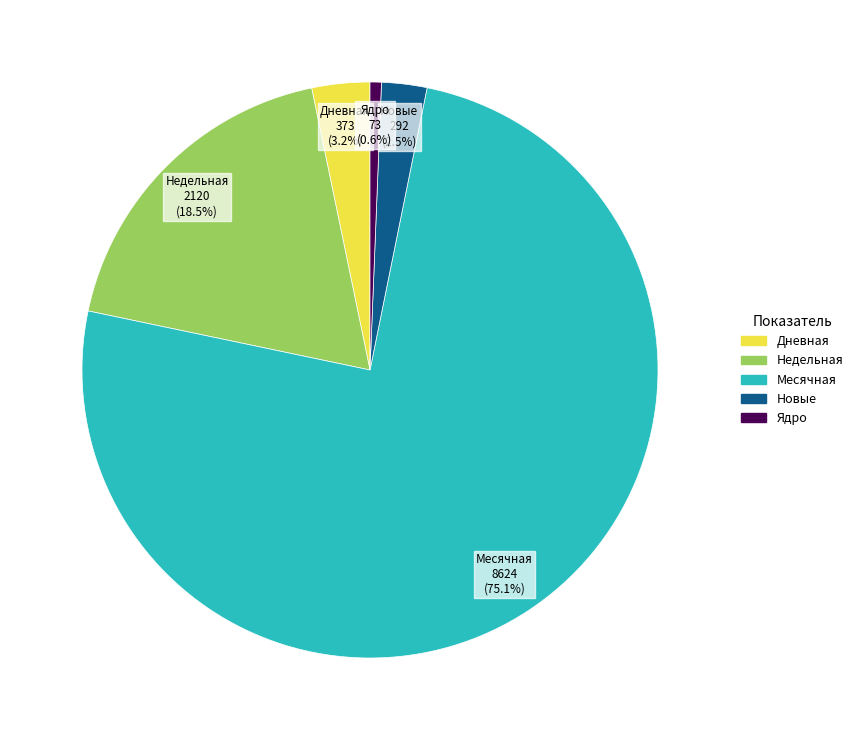

Does any single category account for the majority?

Yes